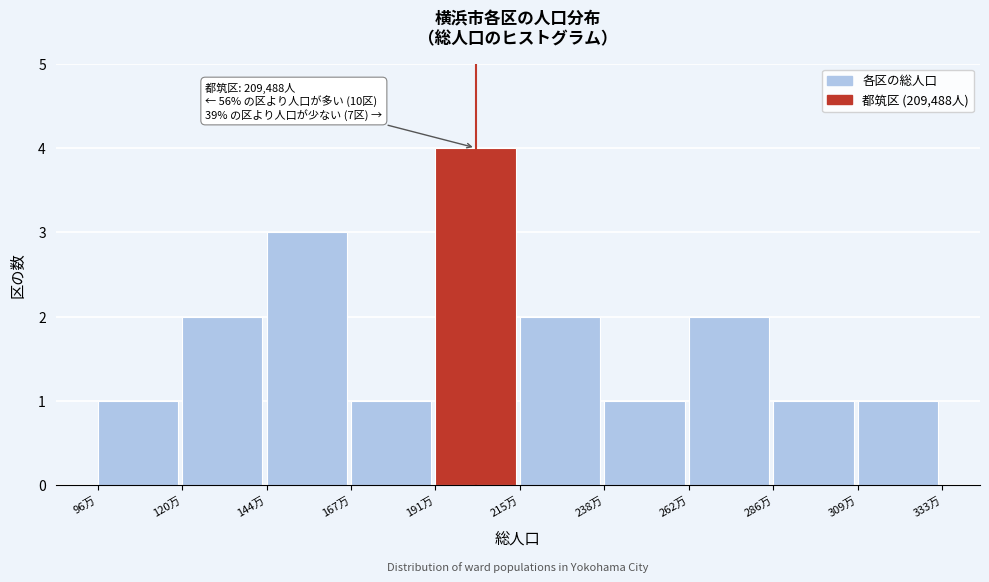

Reading left to right, transcribe all the data shown in this chart.

1	2	3	1	4	2	1	2	1	1